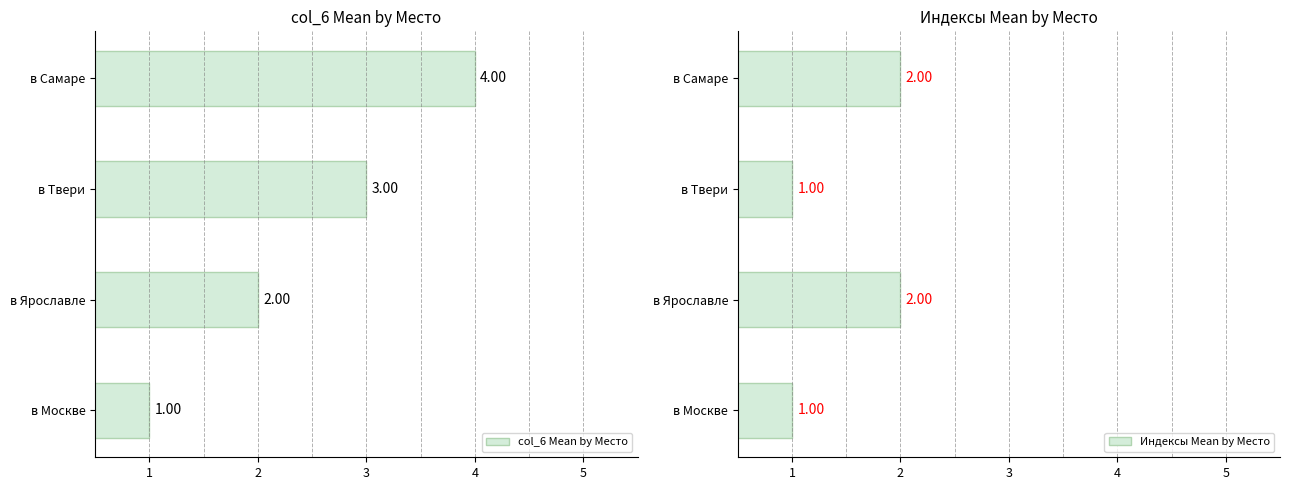

Rank the series by their maximum value, from highest to lowest.

col_6 Mean by Место, Индексы Mean by Место